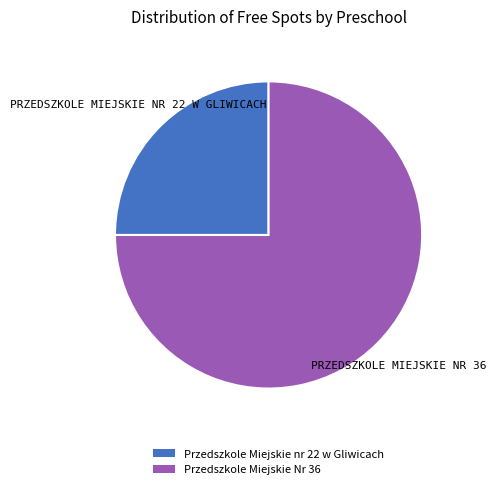

Is it true that Przedszkole Miejskie Nr 36 is 61% of the pie?

False